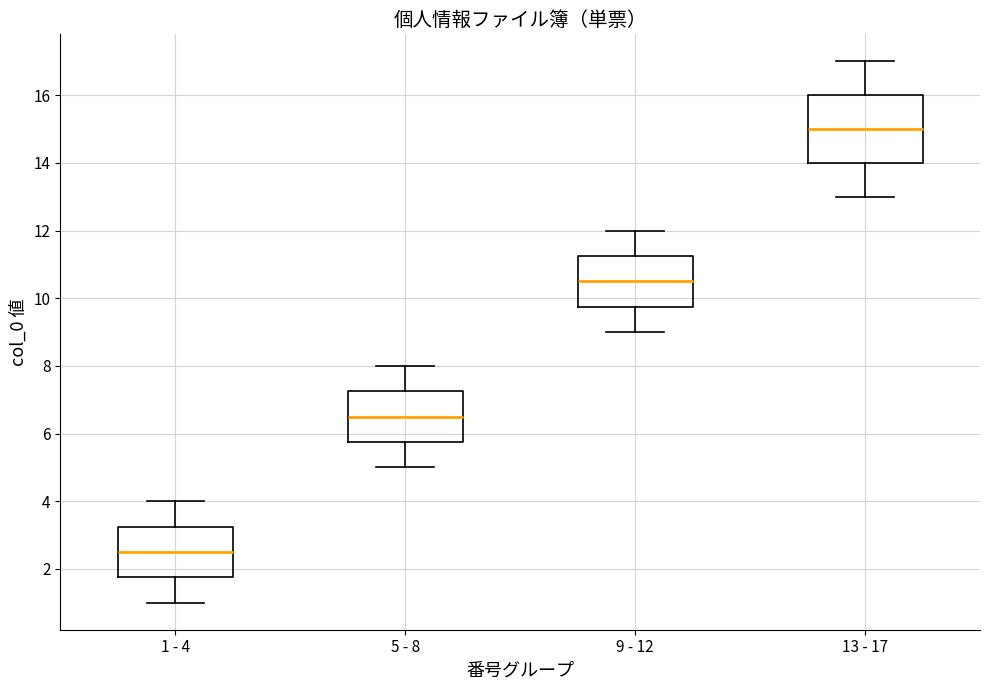

Which box has the highest median line?

13 - 17